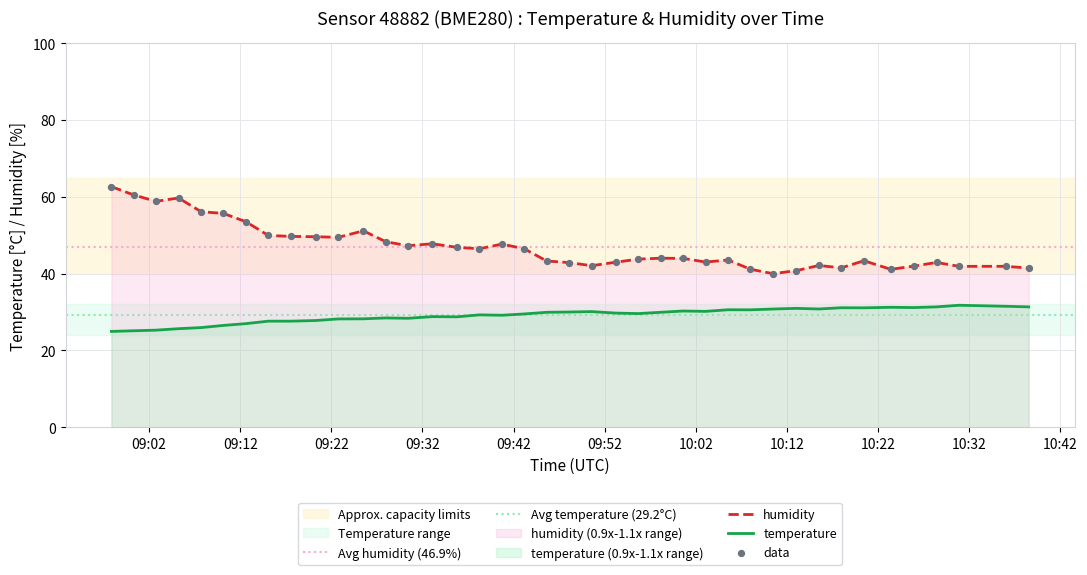

Which series has the widest spread of Y values?

humidity